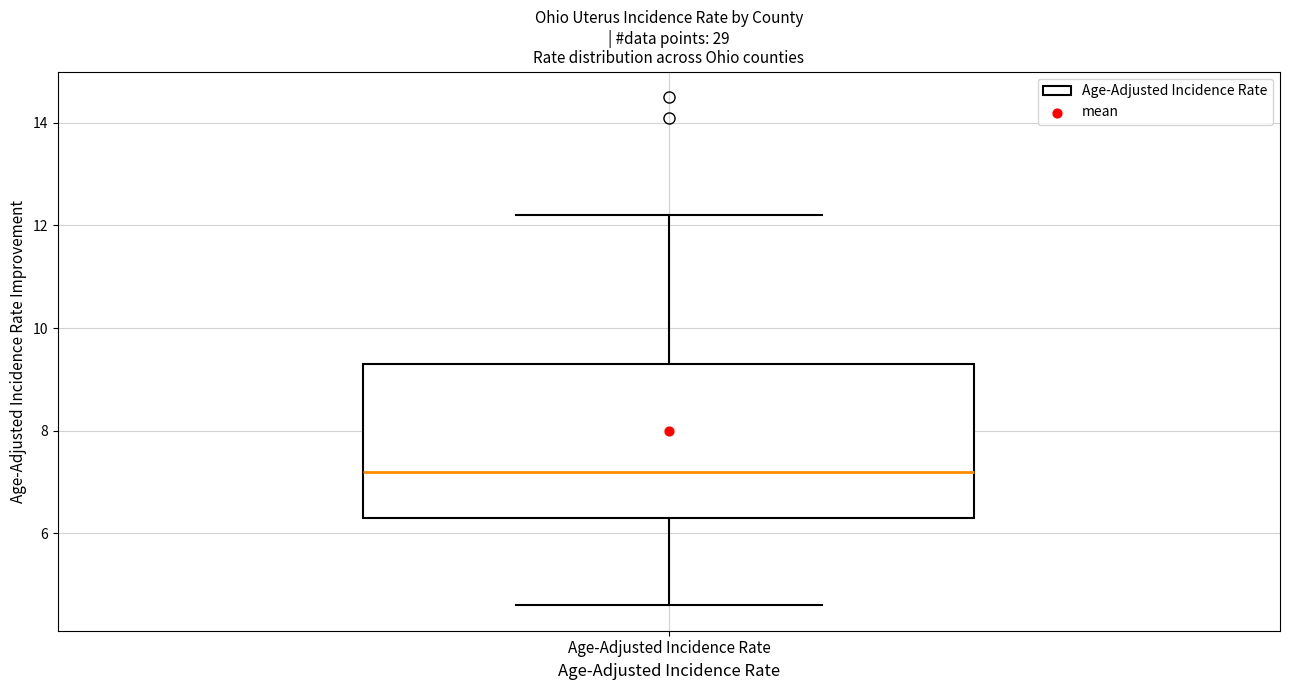

Read this box plot against the y-axis: the position of the median line, the range covered by the box, and the ends of both whiskers. The values are not printed on the chart, so give them approximately, as read against the axis.

median 7.2, box 6.4 to 9.4, whiskers 4.6 to 12.2